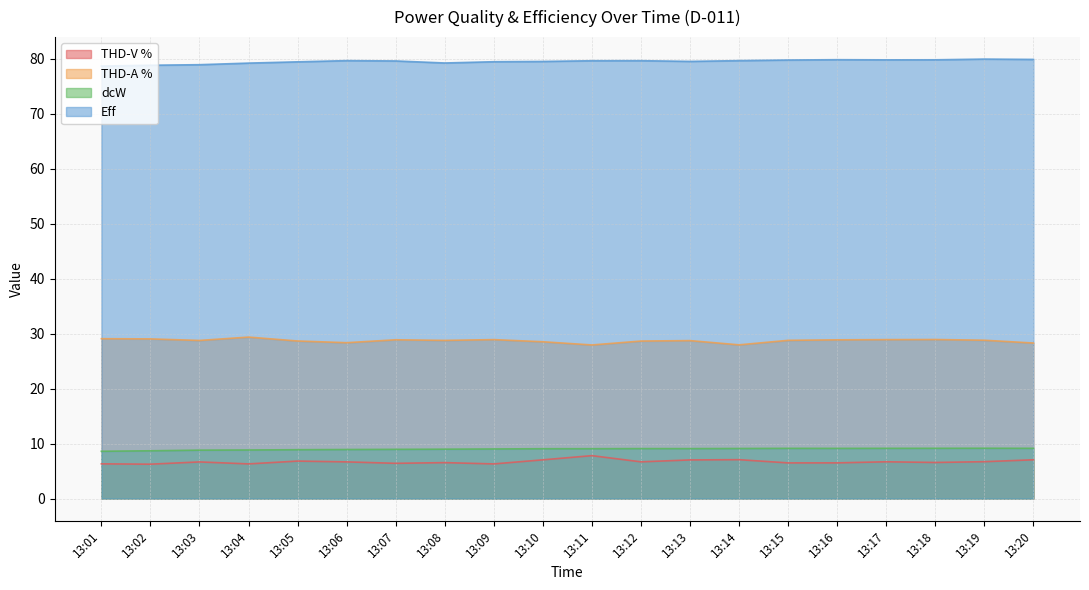

Which series has the widest spread of values?

THD-V %